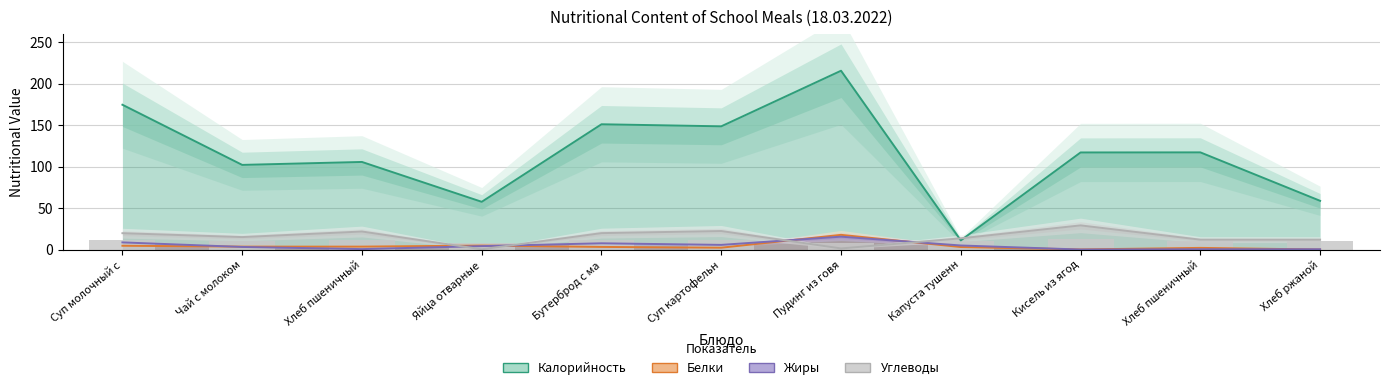

Is it true that Калорийность equals 101.4 at Хлеб ржаной?

False